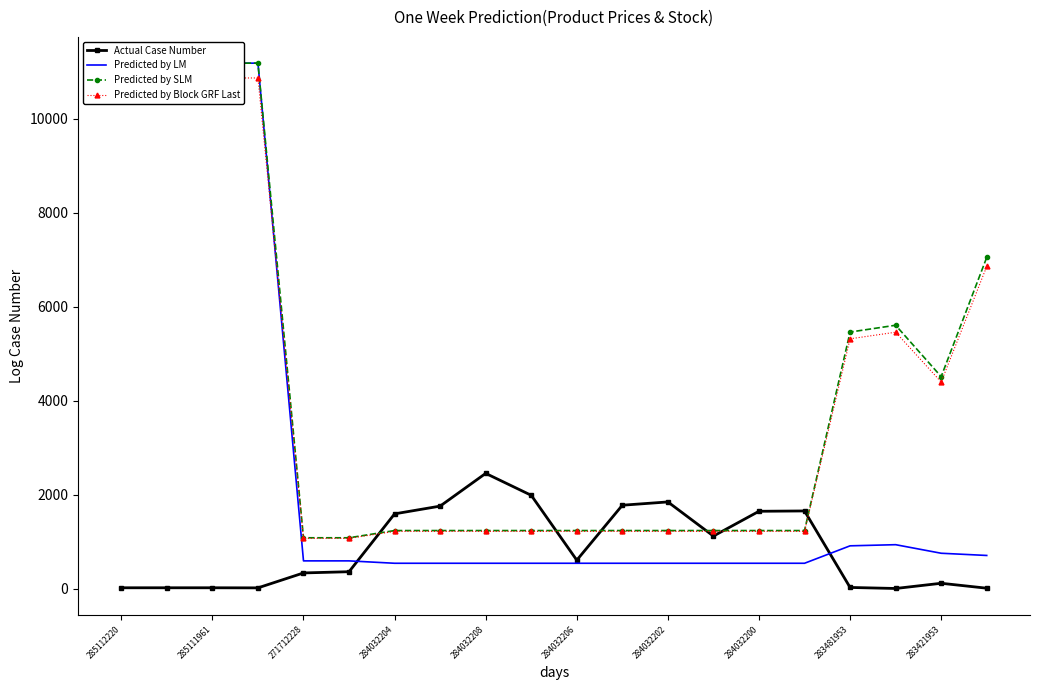

What are all the series names shown in the legend?

Actual Case Number, Predicted by LM, Predicted by SLM, Predicted by Block GRF Last